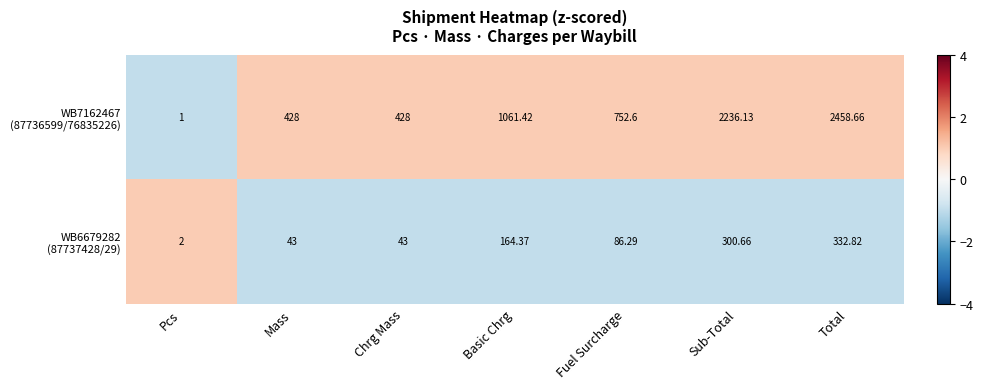

Which label corresponds to the smallest value in the chart?

Pcs